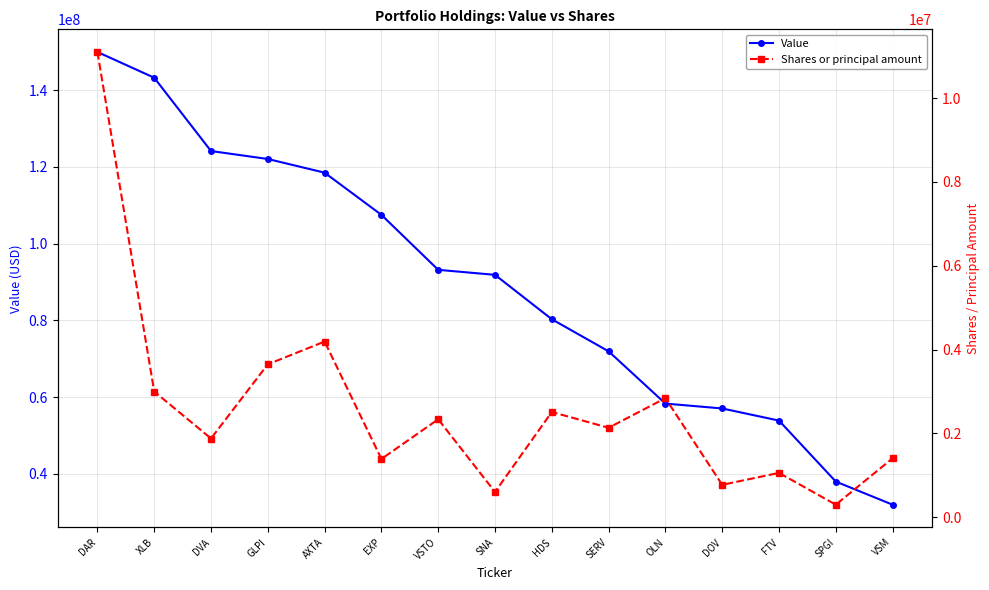

Reading left to right, transcribe all the data shown in this chart.

Value: 149966000	143250000	124138000	122065000	118500000	107504000	93170000	91862000	80288000	71924000	58300000	57028000	53864000	37968000	31941000
Shares or principal amount: 11100337	3000000	1878884	3649169	4191719	1390740	2337425	604516	2510582	2135511	2841133	774419	1058236	300000	1407100